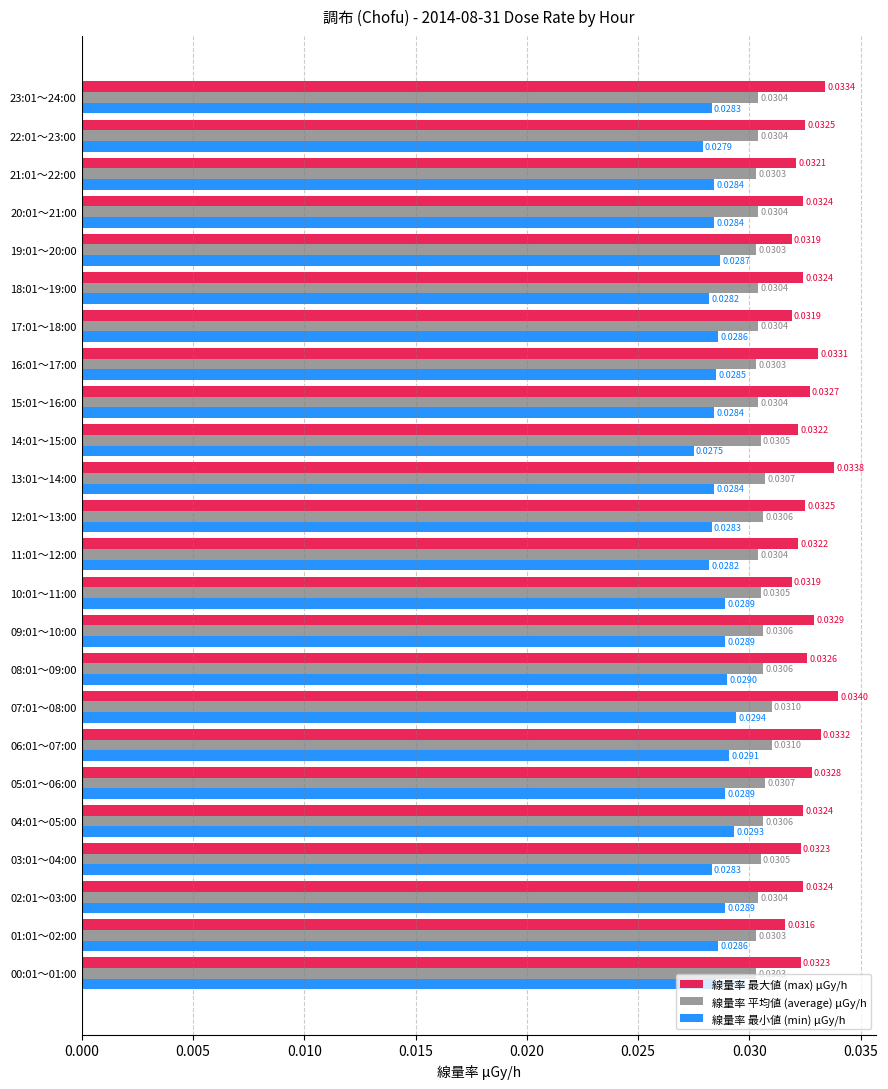

Rank the series by their average value, from highest to lowest.

線量率 最大値 (max) μGy/h, 線量率 平均値 (average) μGy/h, 線量率 最小値 (min) μGy/h